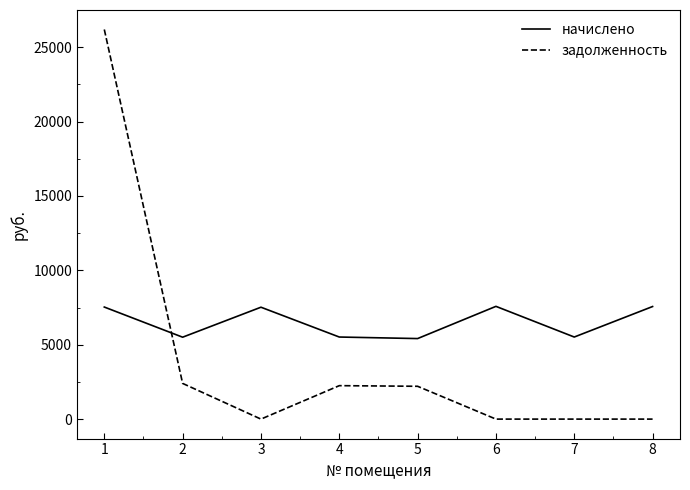

After their last crossing, which series has the higher values: начислено or задолженность?

начислено